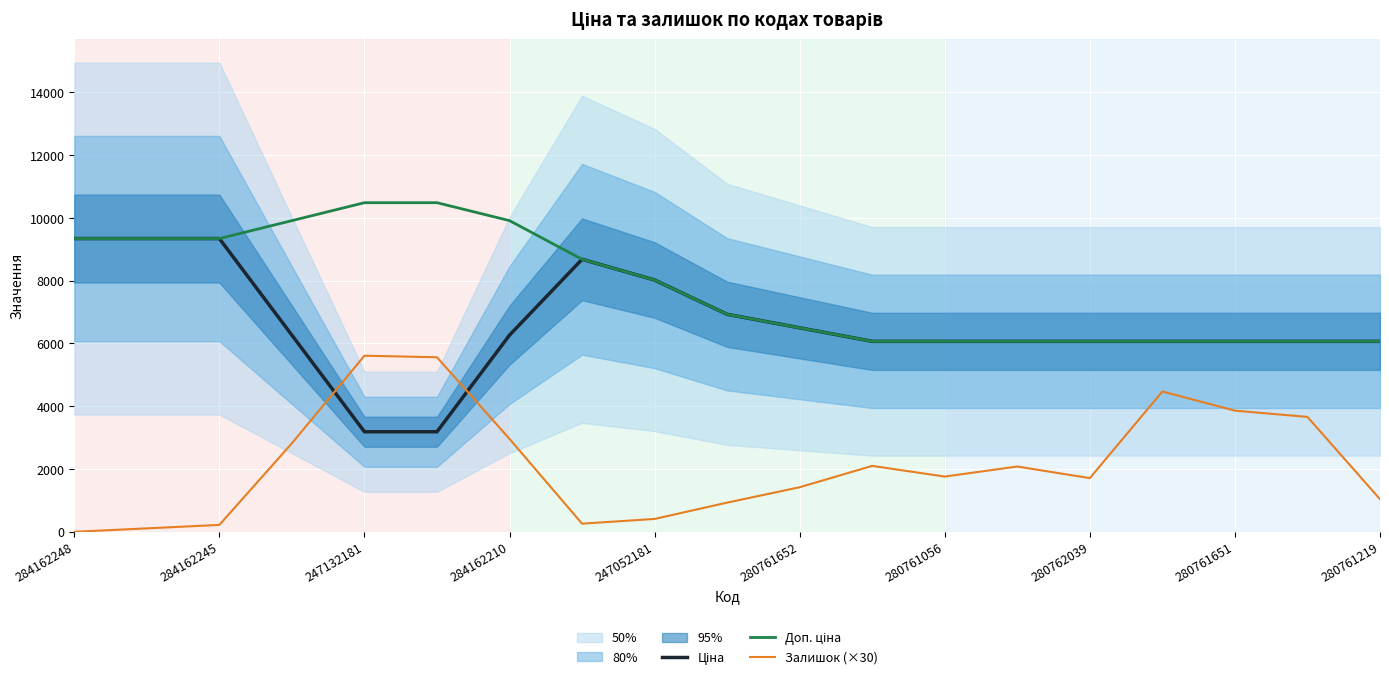

What is the sum of all Доп. ціна values?

147487.3